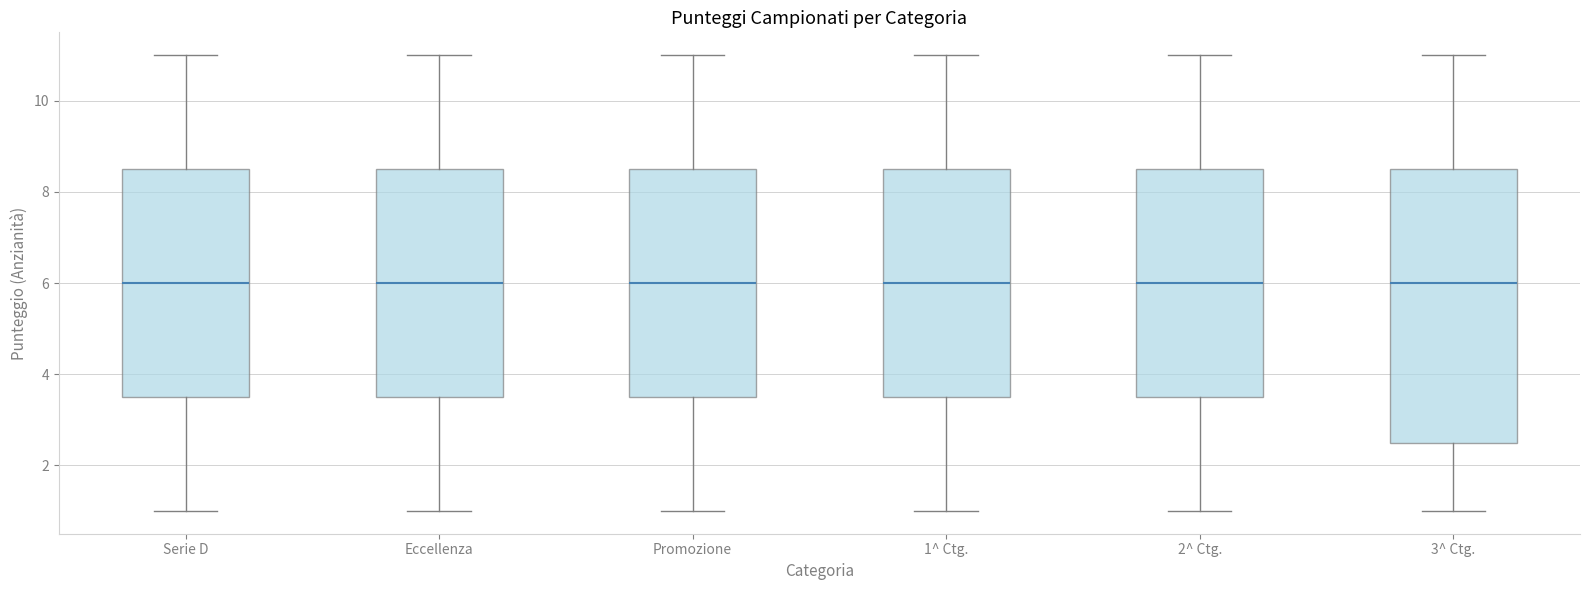

Reading left to right, transcribe this box plot: for each box, give where its median line is, the range the box spans, and where its two whiskers end, as read against the y-axis. The values are not printed on the chart, so give them approximately, as read against the axis.

Serie D: median 6.0, box 3.6 to 8.6, whiskers 1.0 to 11.0
Eccellenza: median 6.0, box 3.6 to 8.6, whiskers 1.0 to 11.0
Promozione: median 6.0, box 3.6 to 8.6, whiskers 1.0 to 11.0
1^ Ctg.: median 6.0, box 3.6 to 8.6, whiskers 1.0 to 11.0
2^ Ctg.: median 6.0, box 3.6 to 8.6, whiskers 1.0 to 11.0
3^ Ctg.: median 6.0, box 2.6 to 8.6, whiskers 1.0 to 11.0